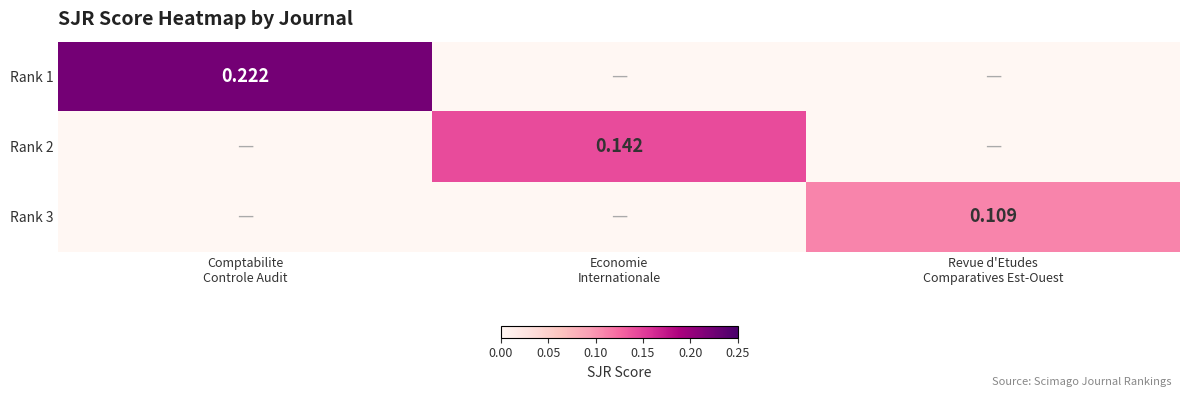

Which category has the highest value in the Rank 1 series?

Comptabilite Controle Audit